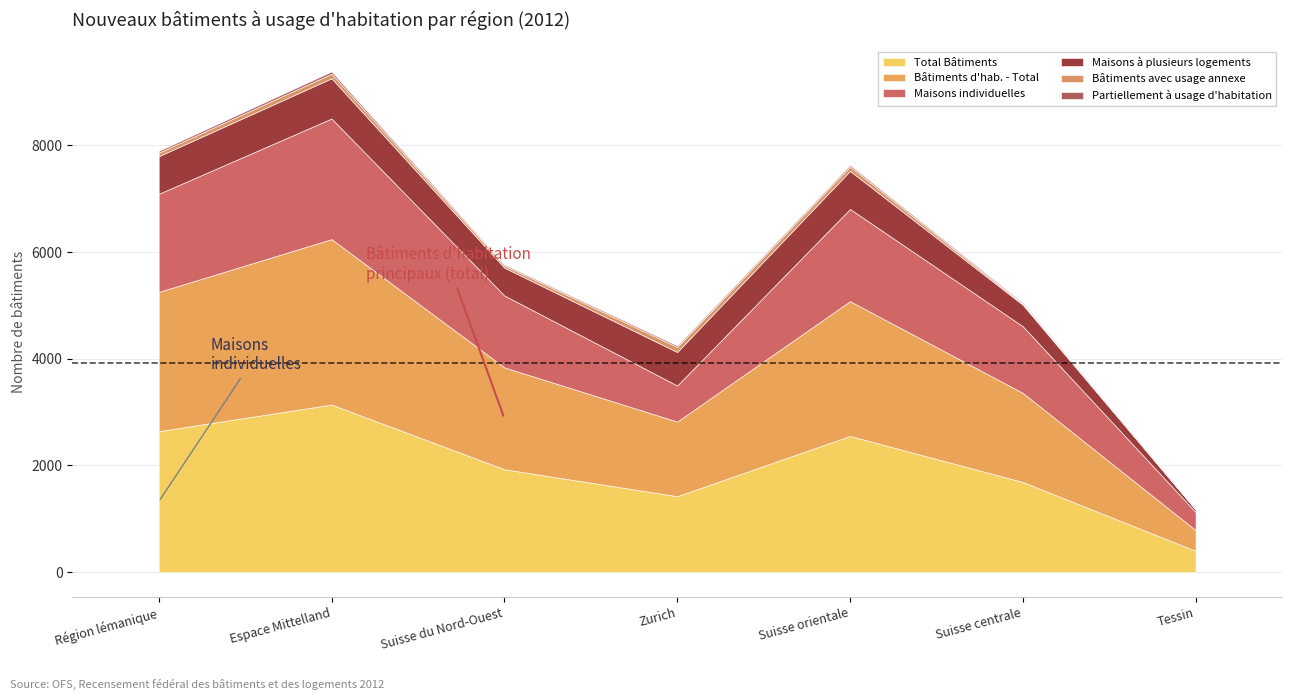

At which label does Maisons à plusieurs logements reach its minimum?

Tessin